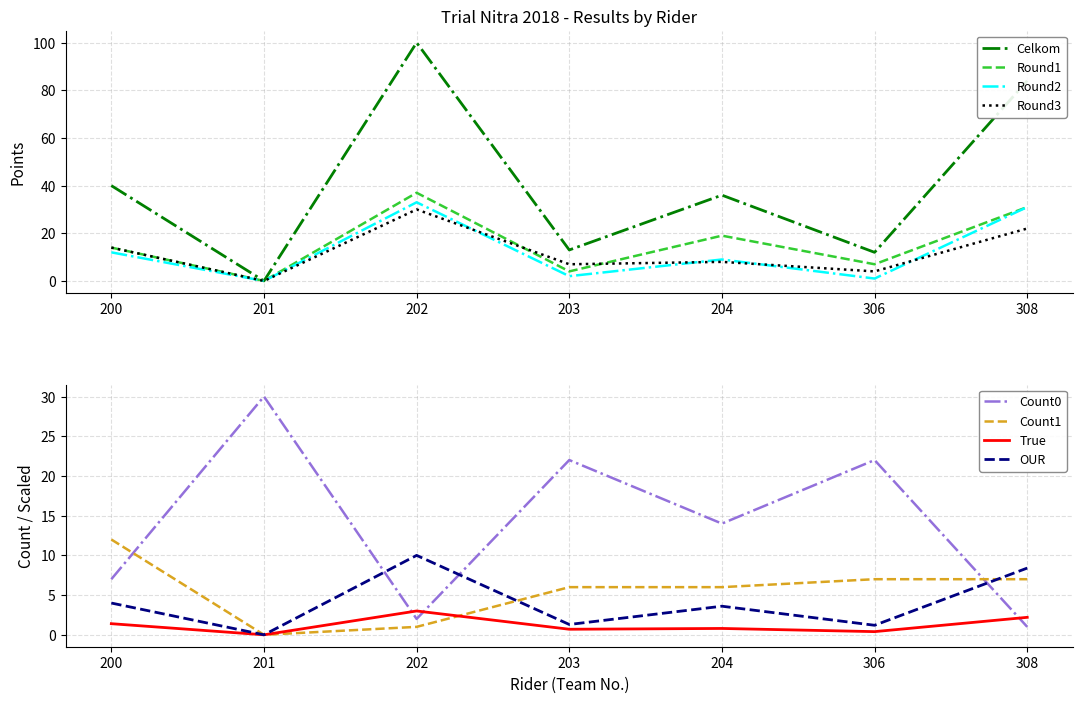

Does the chart have visible grid lines?

Yes